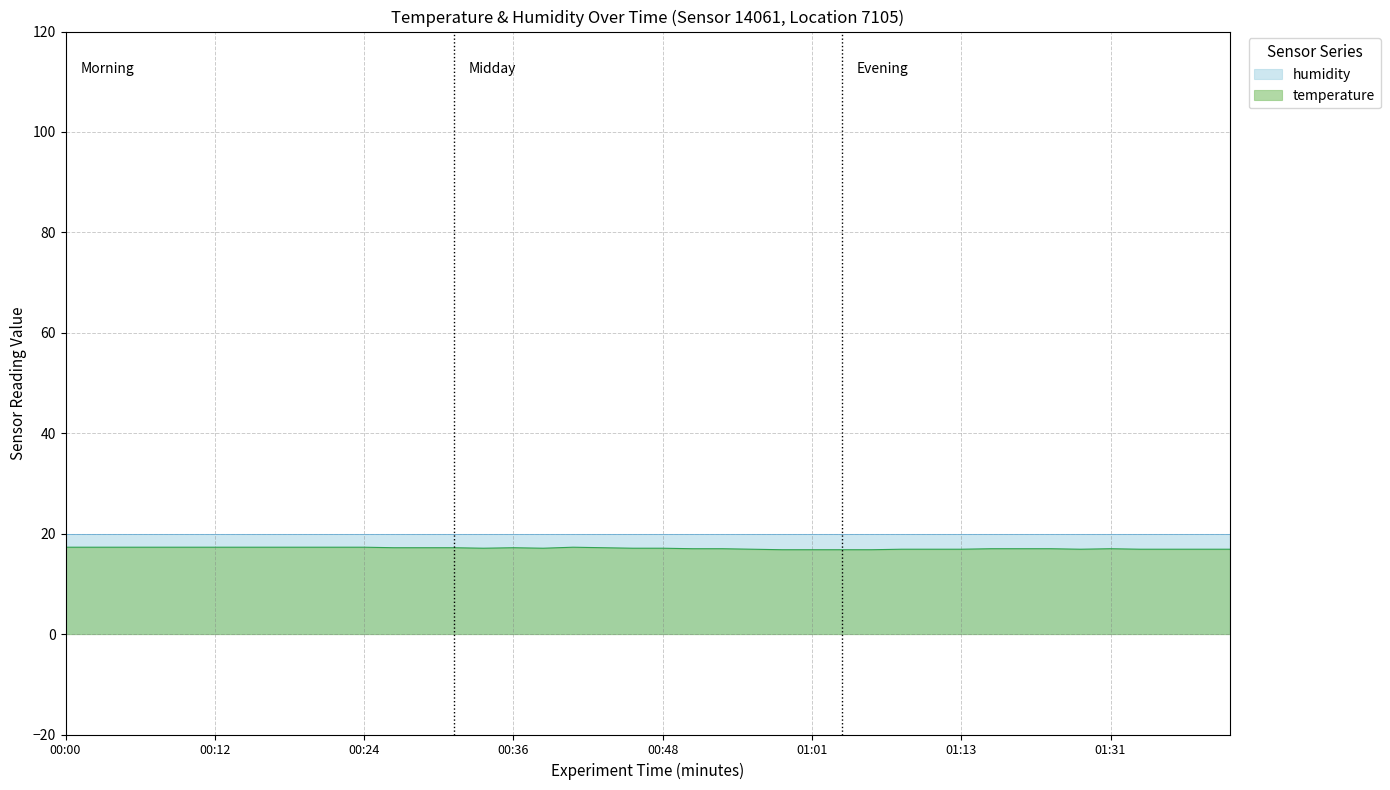

Rank the categories by value from lowest to highest.

00:58, 01:01, 01:03, 01:06, 00:56, 01:08, 01:11, 01:13, 01:29, 01:34, 01:36, 01:39, 01:41, 00:51, 00:53, 01:16, 01:18, 01:23, 01:31, 00:34, 00:39, 00:46, 00:48, 00:27, 00:29, 00:31, 00:36, 00:44, 00:00, 00:02, 00:05, 00:07, 00:09, 00:12, 00:14, 00:17, 00:19, 00:22, 00:24, 00:41